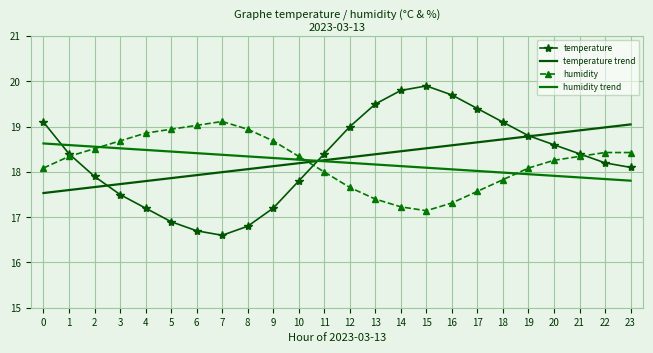

Where is temperature nearest to the value 18?

2